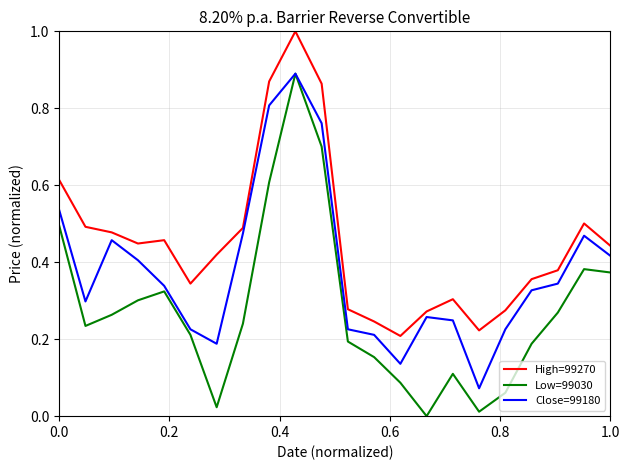

Which series has the largest total across all categories?

High=99270